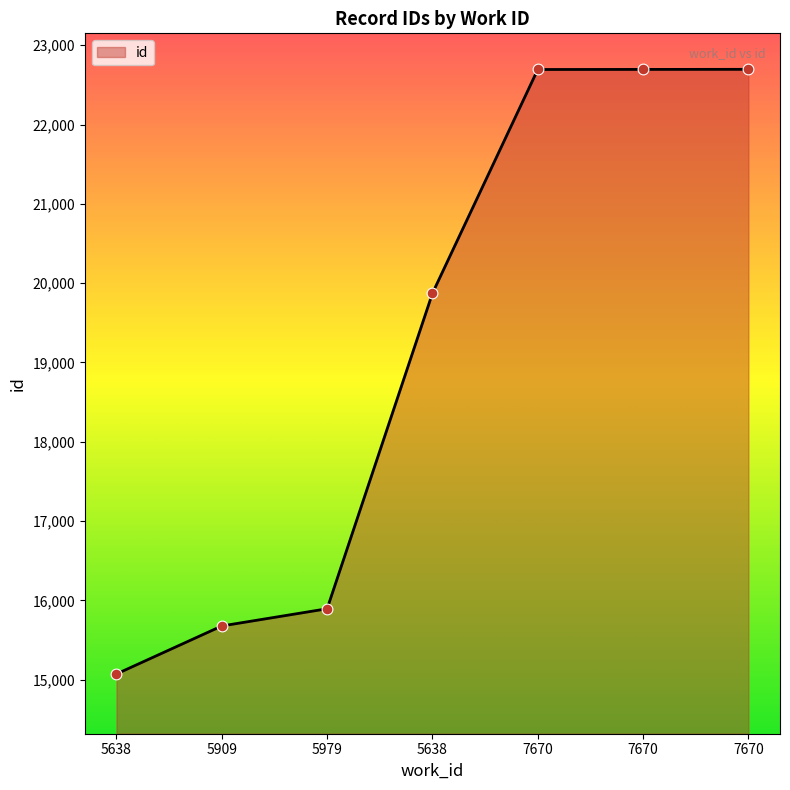

What is the change in value from 7670 to 7670?

+2